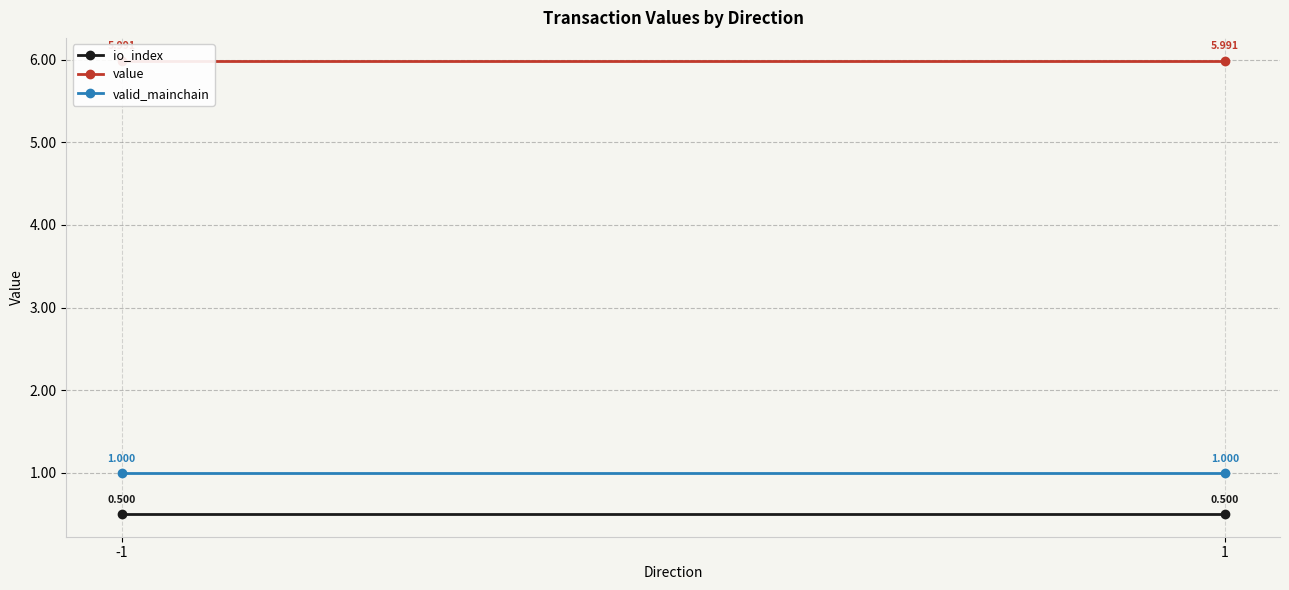

What is the highest value of the io_index series?

0.5